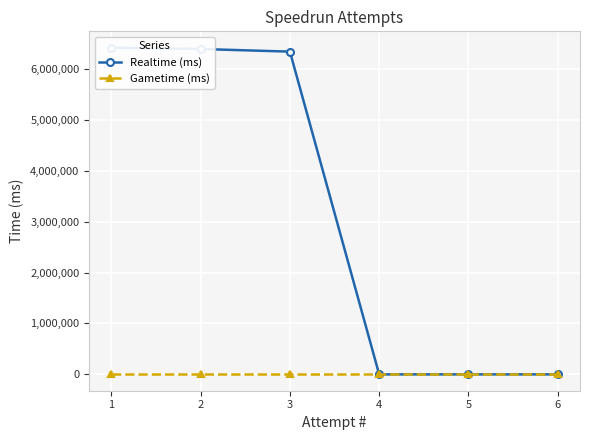

True or false: Realtime (ms) has a value of 10879015 at 1.

False